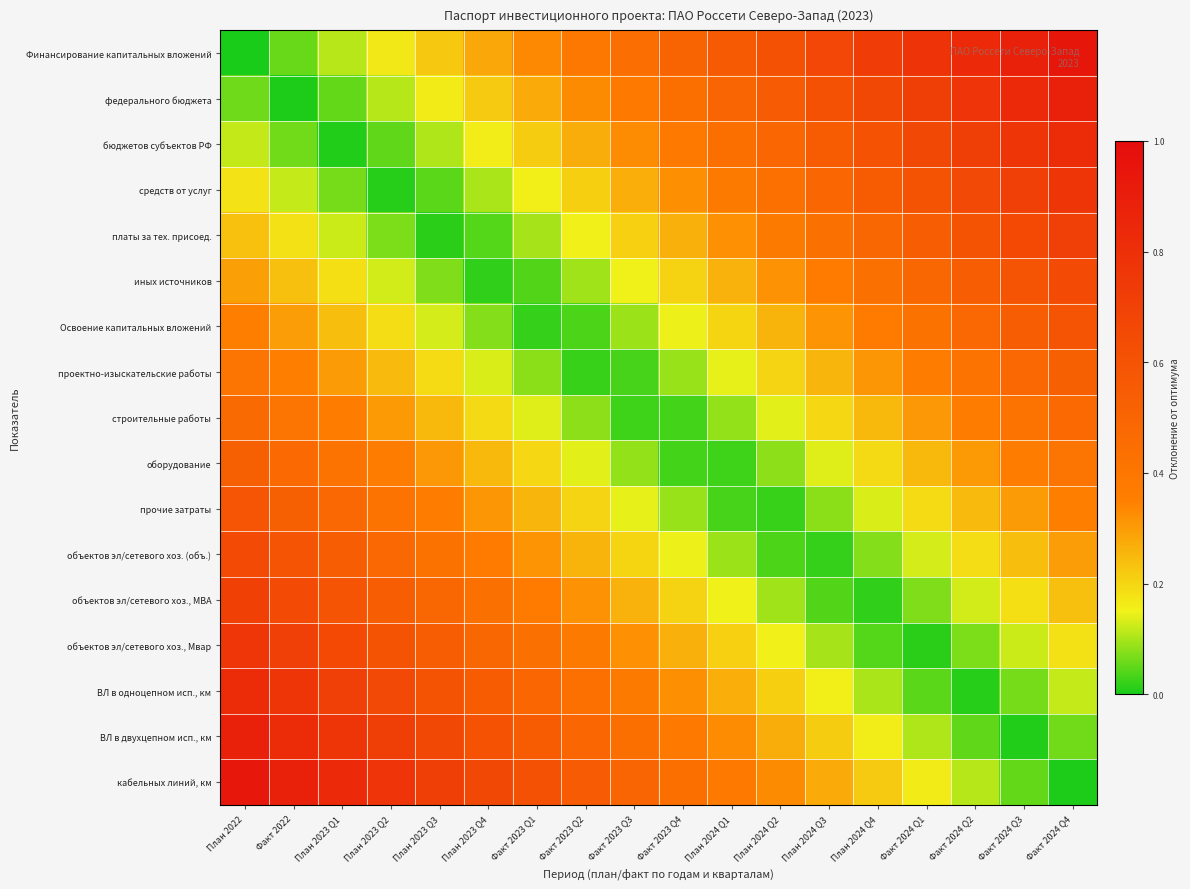

What is the difference between the highest and lowest values at План 2024 Q1?

0.5